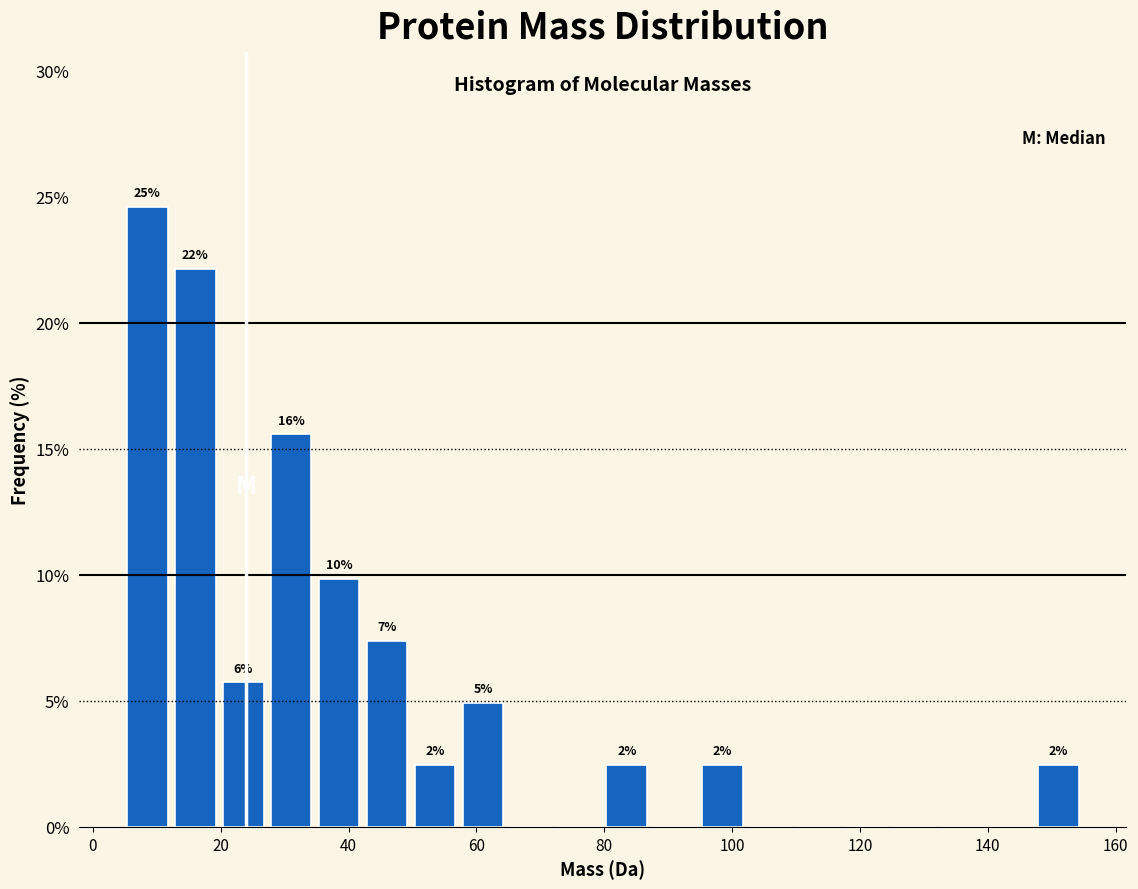

Around what value on the x-axis is the tallest bar? Give the approximate position of its centre, as read against the axis.

8